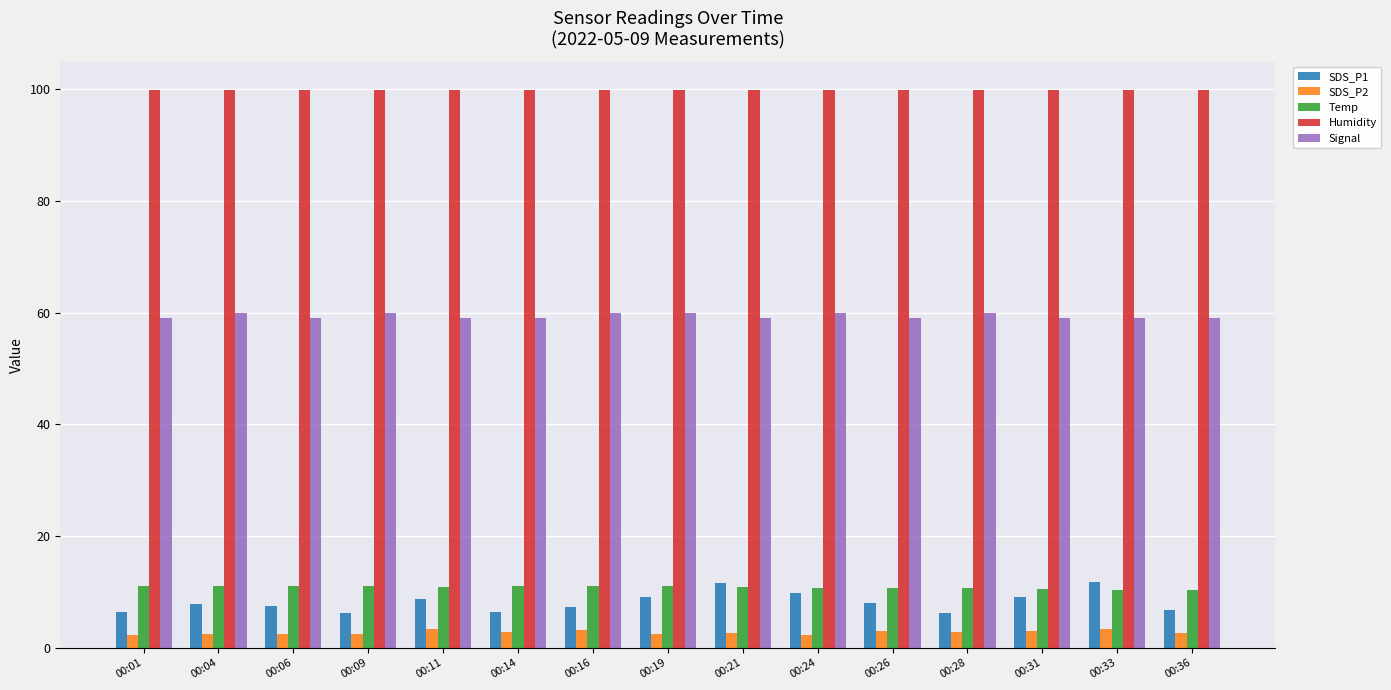

Which series has the widest spread of values?

SDS_P1